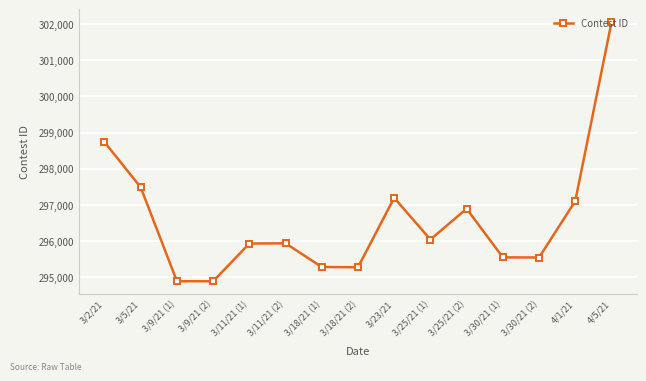

What is the change in value from 3/5/21 to 3/30/21 (2)?

-1940